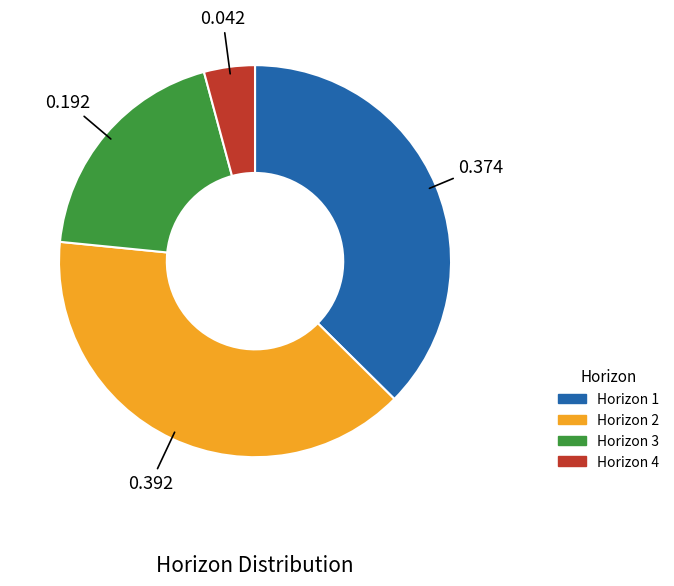

Do Horizon 2 and Horizon 3 together represent more than half of the pie?

Yes